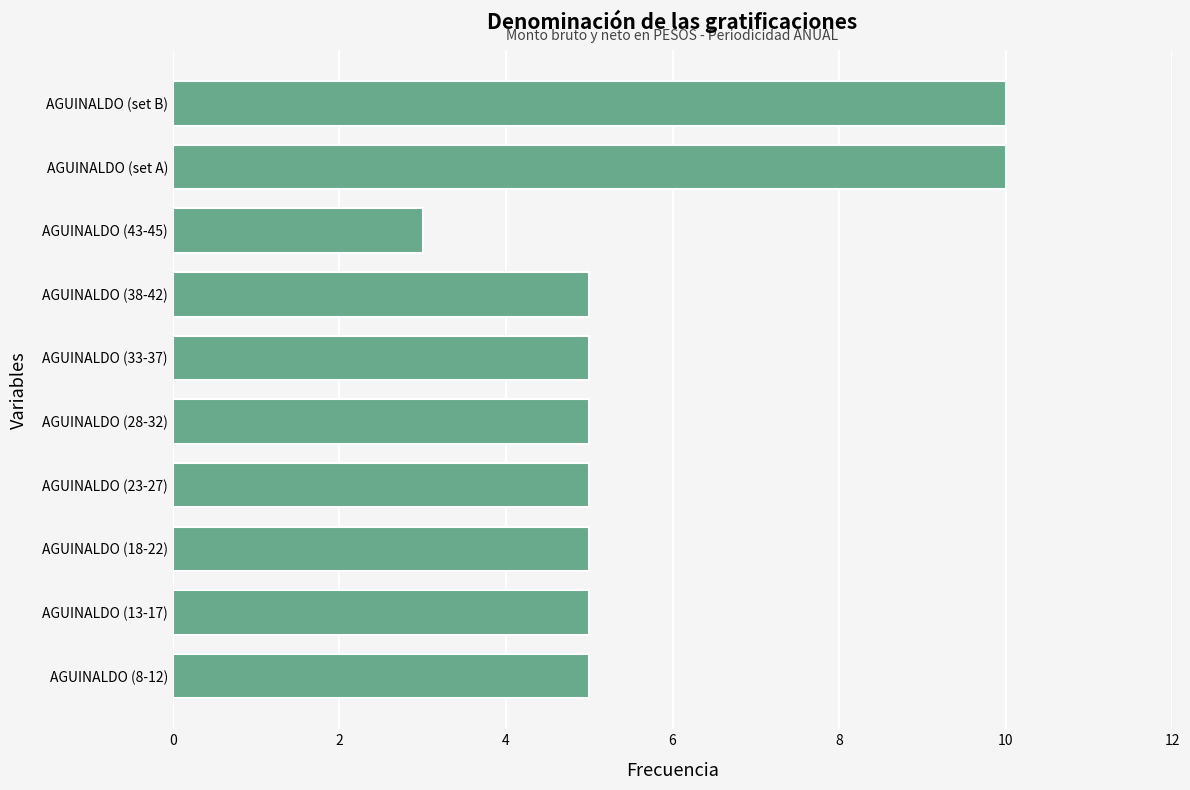

What is the smallest value displayed?

3